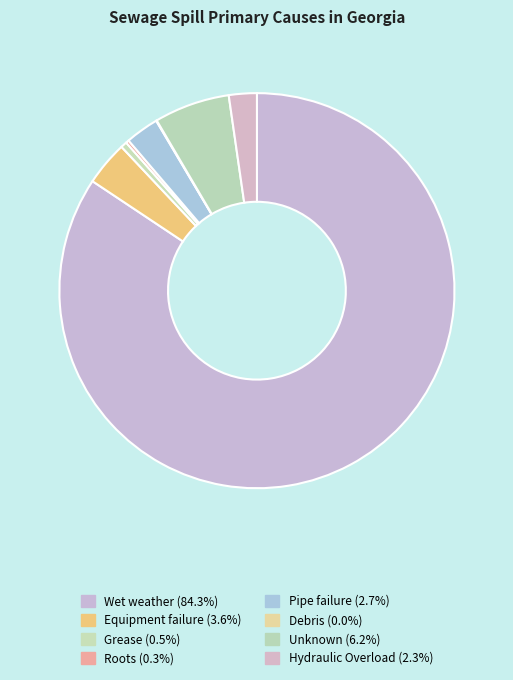

Count the number of slices in the pie.

8